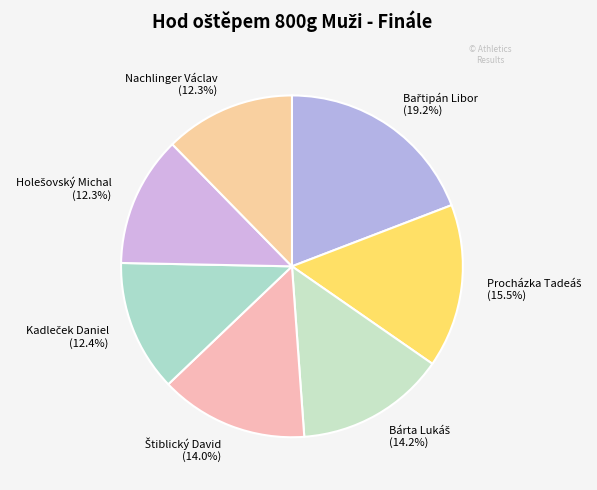

Does any single category account for the majority?

No